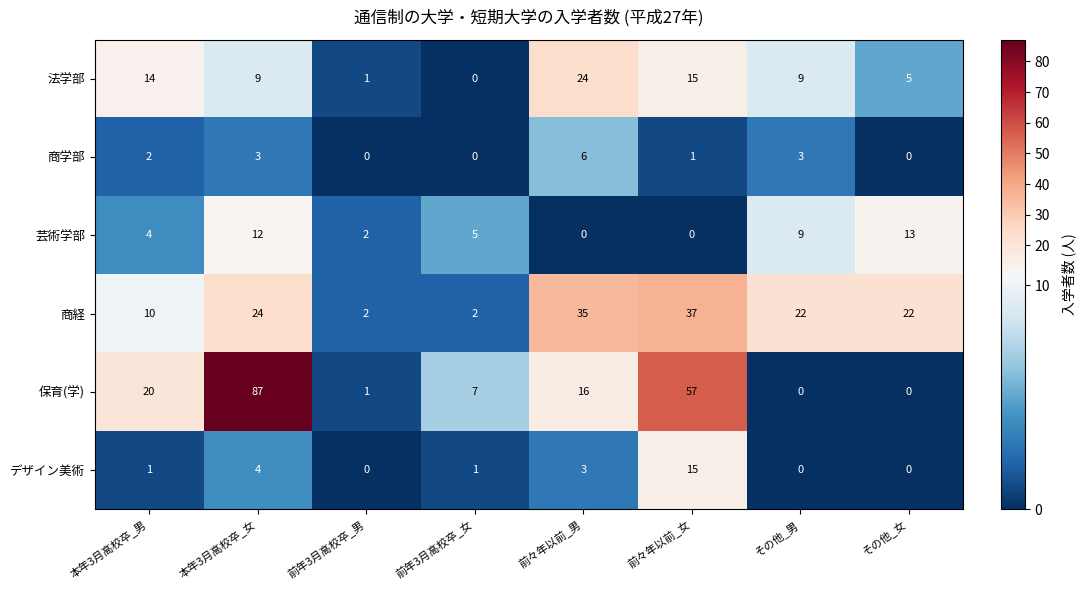

Where does the 商経 series first go above 22?

本年3月高校卒_女